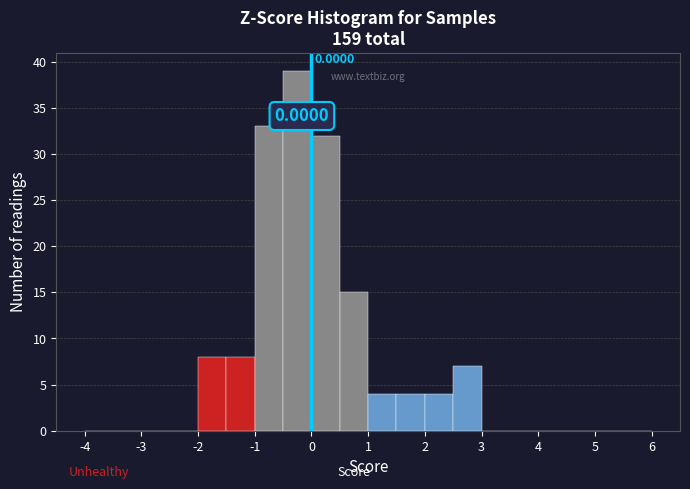

Which range on the x-axis has the tallest bar?

-0.5 to 0.0